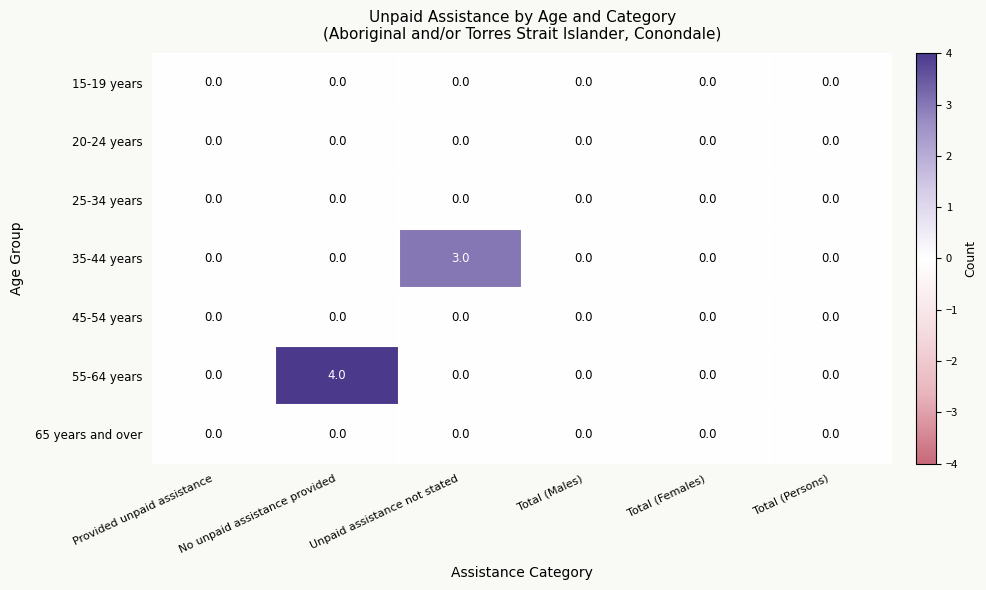

Which series has the largest total across all categories?

55-64 years